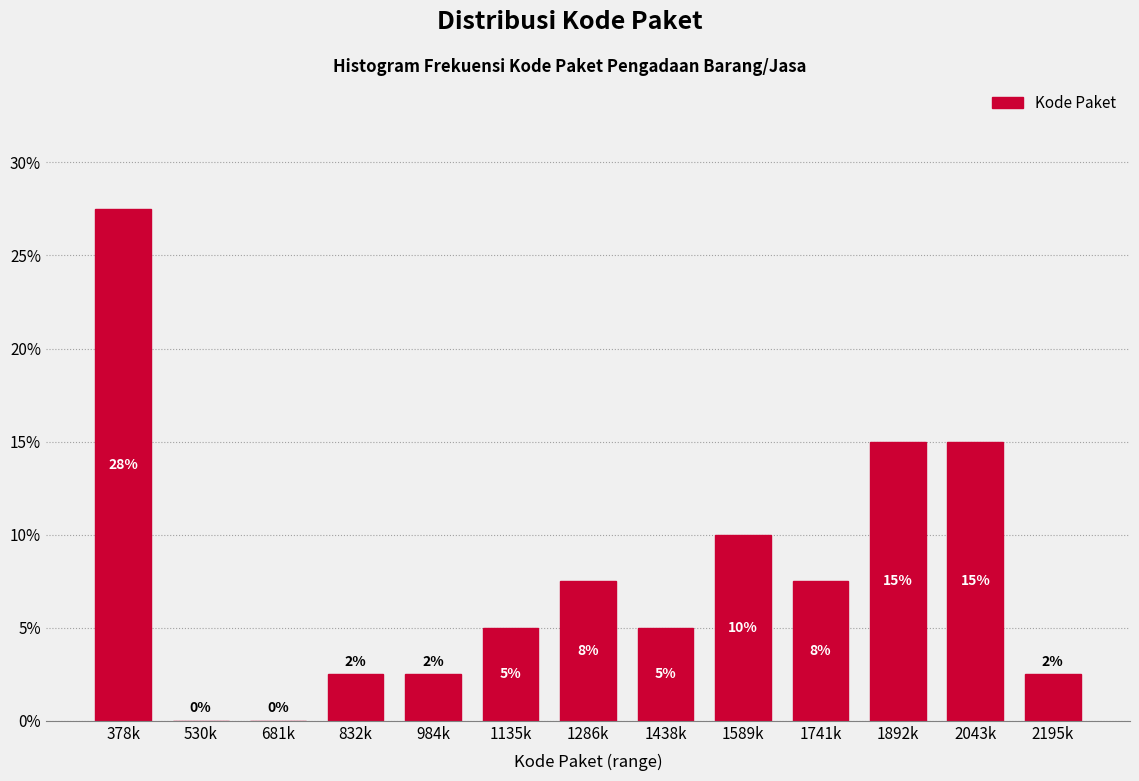

What is the greatest value displayed?

27.5